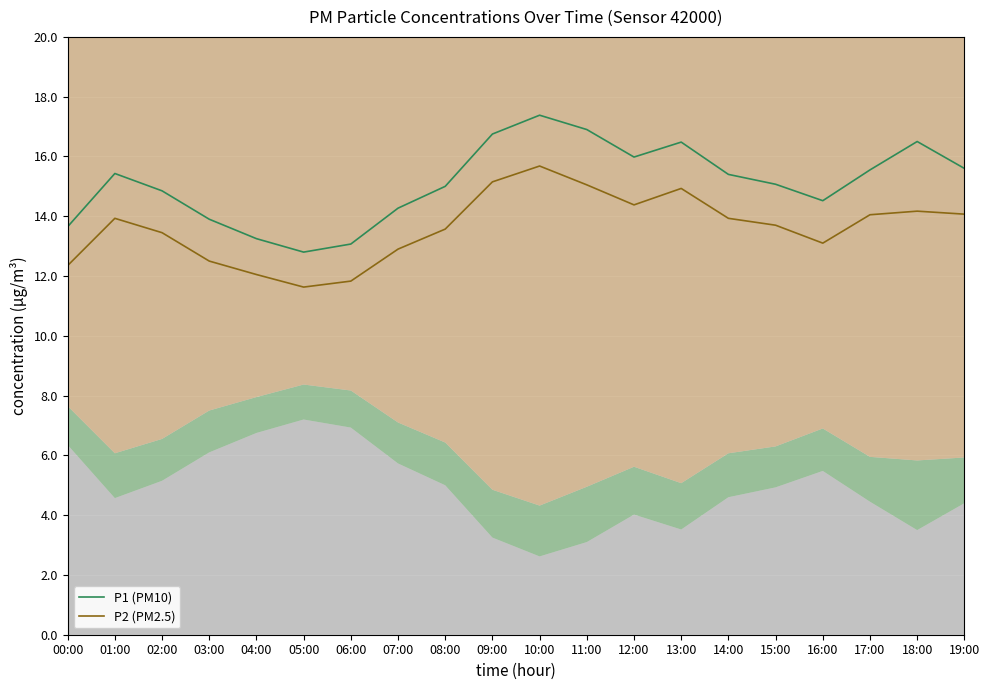

What is the greatest value displayed?

17.4